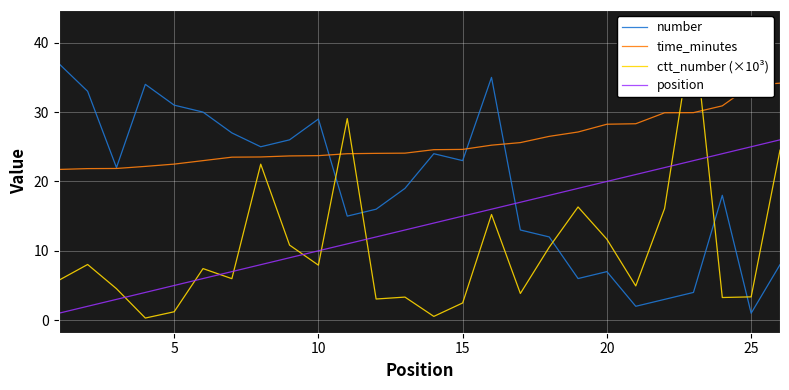

How many distinct data groups are displayed?

4